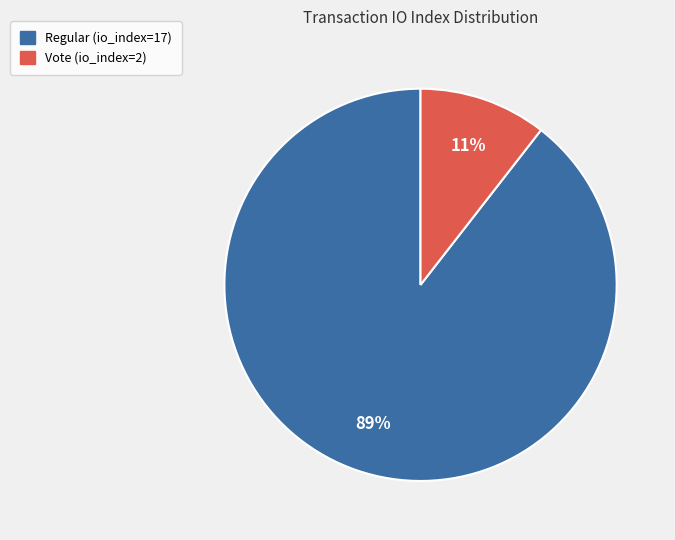

Rank the categories by value from highest to lowest.

Regular (io_index=17), Vote (io_index=2)